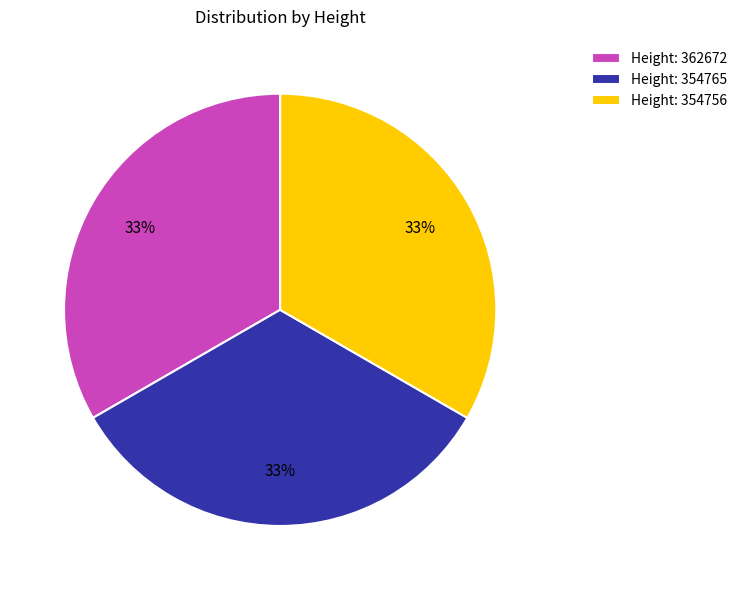

Combined, do Height: 354765 and Height: 354756 account for over 50%?

Yes